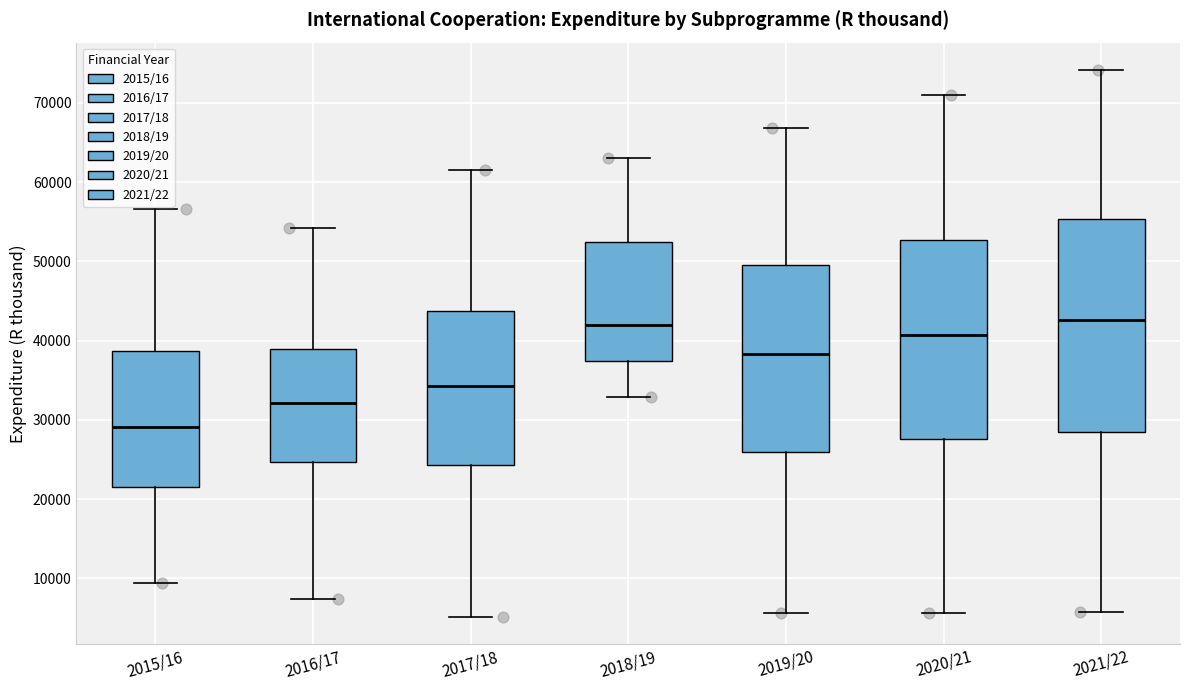

Where does the upper whisker of the box for 2017/18 end on the y-axis? The values are not printed on the chart, so give them approximately, as read against the axis.

61000